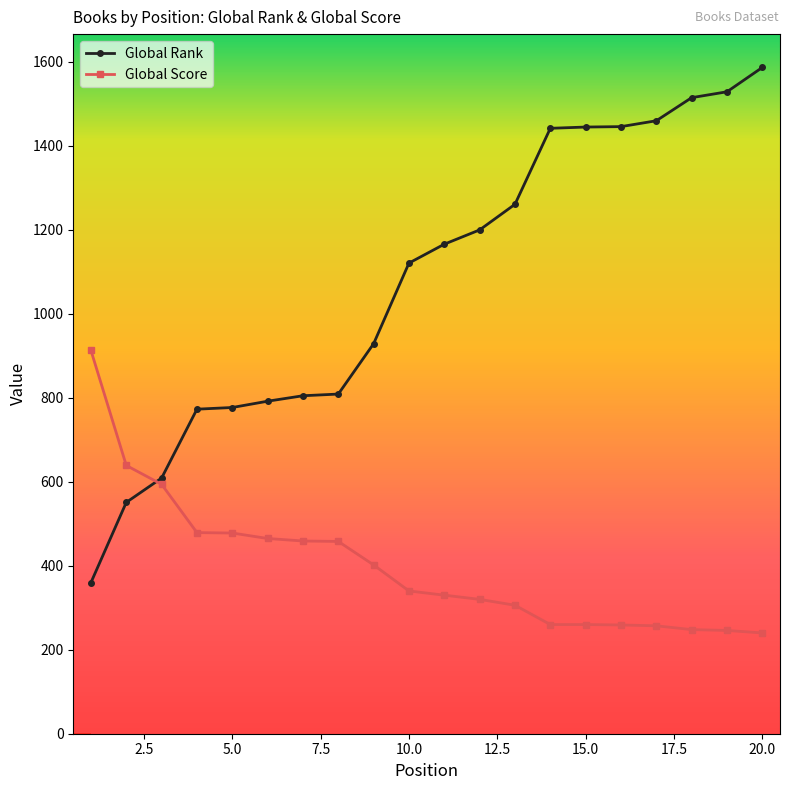

Does the chart have visible grid lines?

No